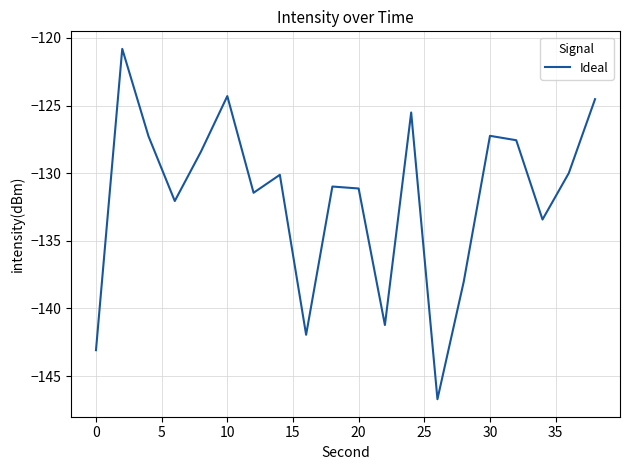

What is the minimum value shown in the chart?

-146.7